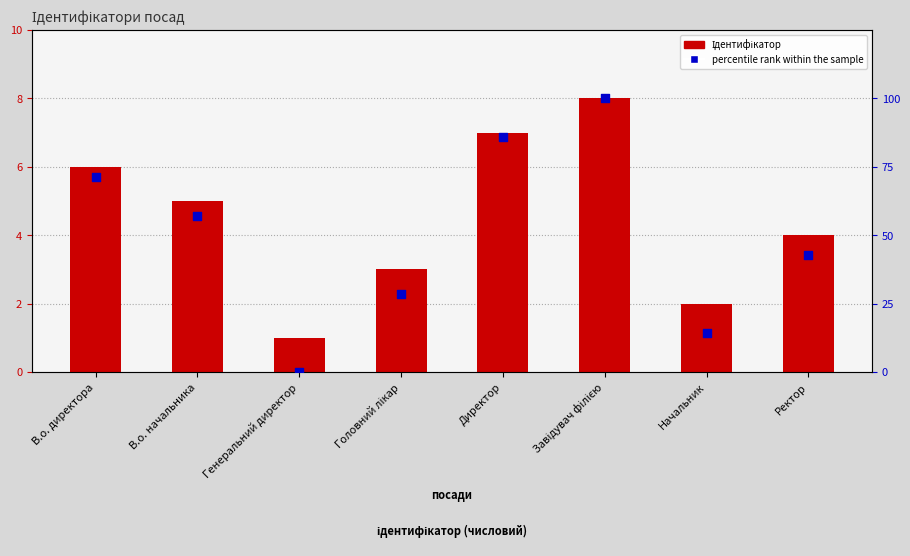

What is the total value across all series at Завідувач філією?

108.0